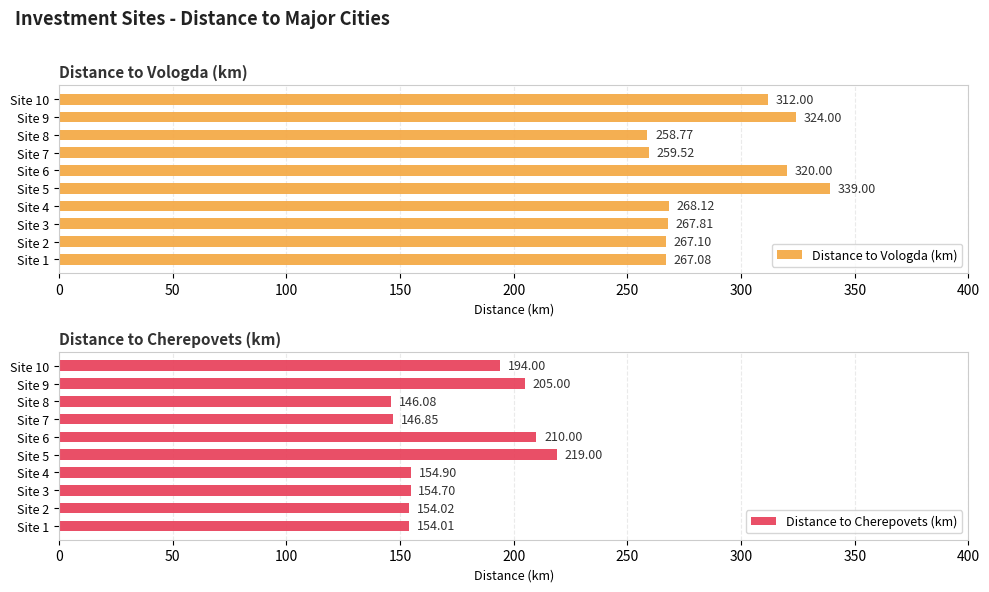

What is the difference between the Distance to Vologda (km) values at Site 7 and Site 2?

7.6